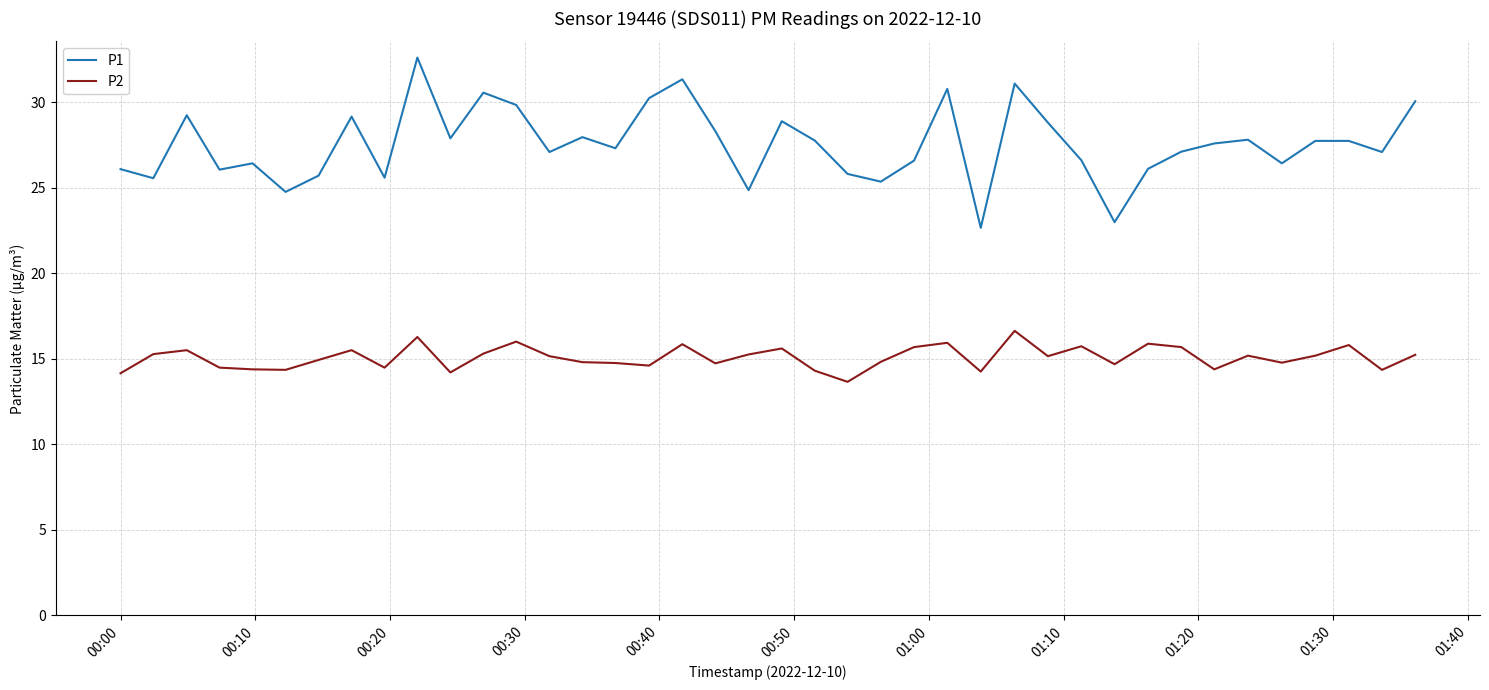

What is the difference between the maximum and minimum values in the P2 series?

3.0